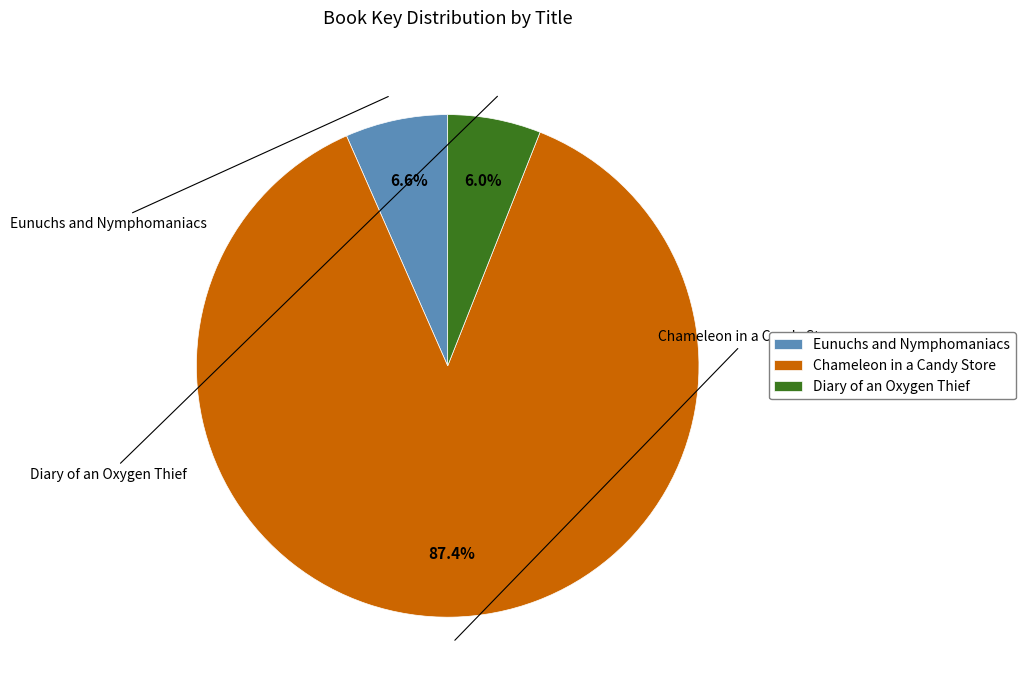

Is the sum of Chameleon in a Candy Store and Eunuchs and Nymphomaniacs greater than half?

Yes